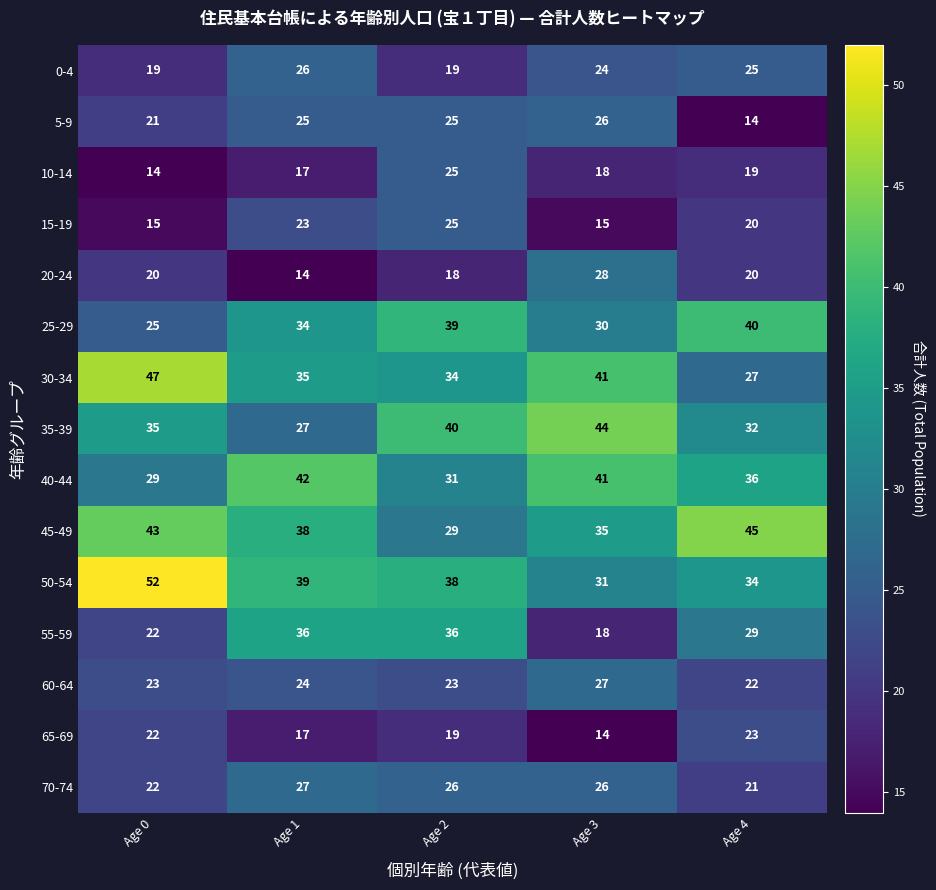

What is the approximate value of 30-34 at Age 0?

47